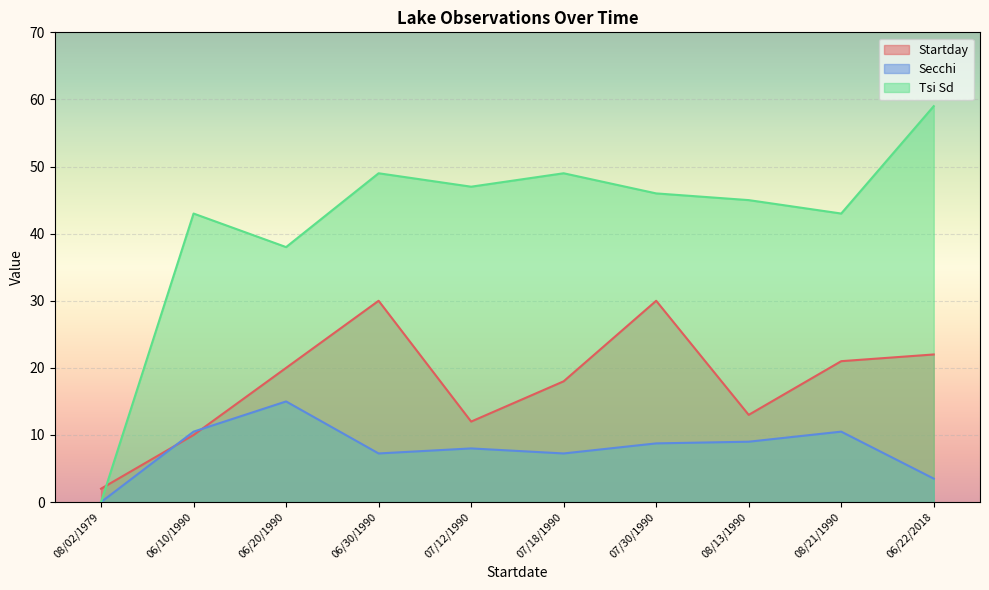

The value of Secchi at 08/13/1990 is 2.4. True or false?

False